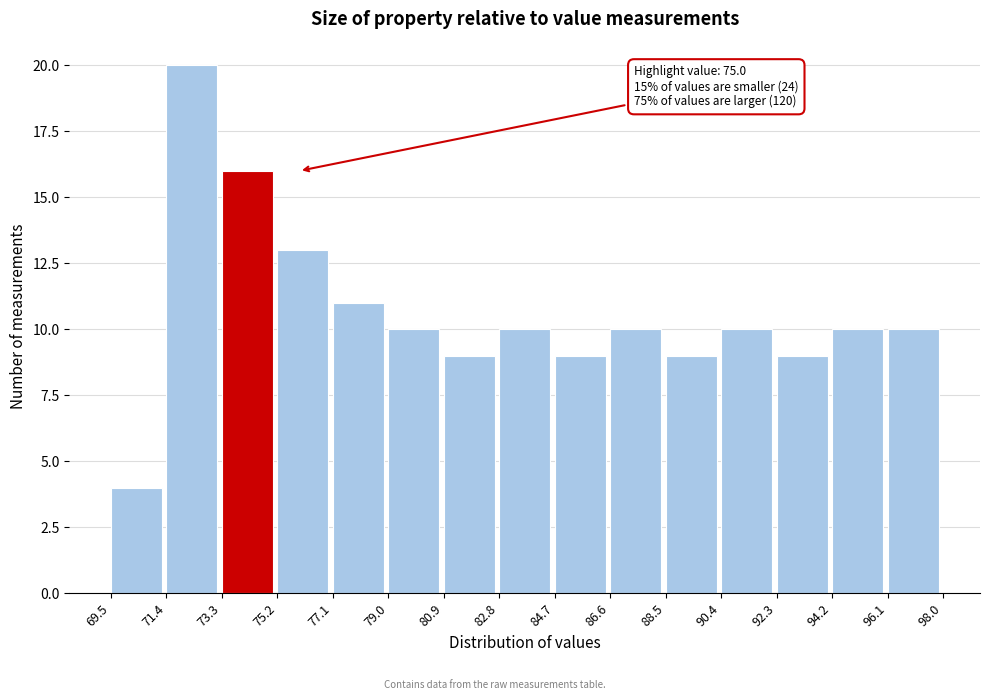

Which range on the x-axis has the tallest bar?

71.4 to 73.3